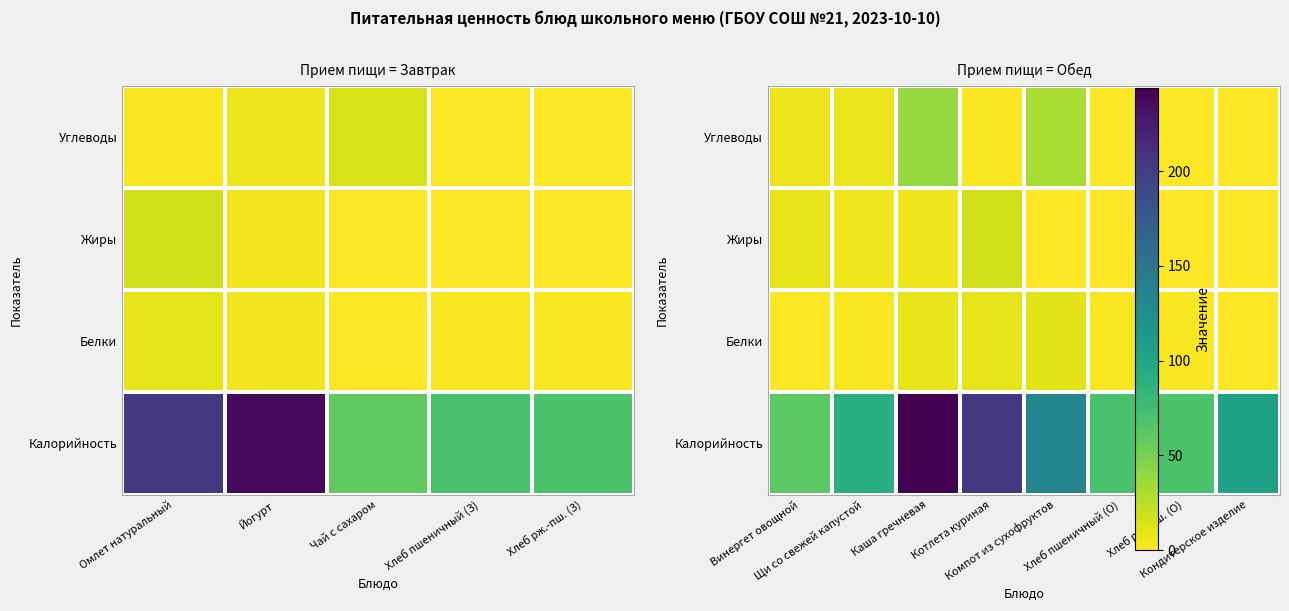

The Углеводы series shows 2 at Хлеб рж.-пш. (О). True or false?

False